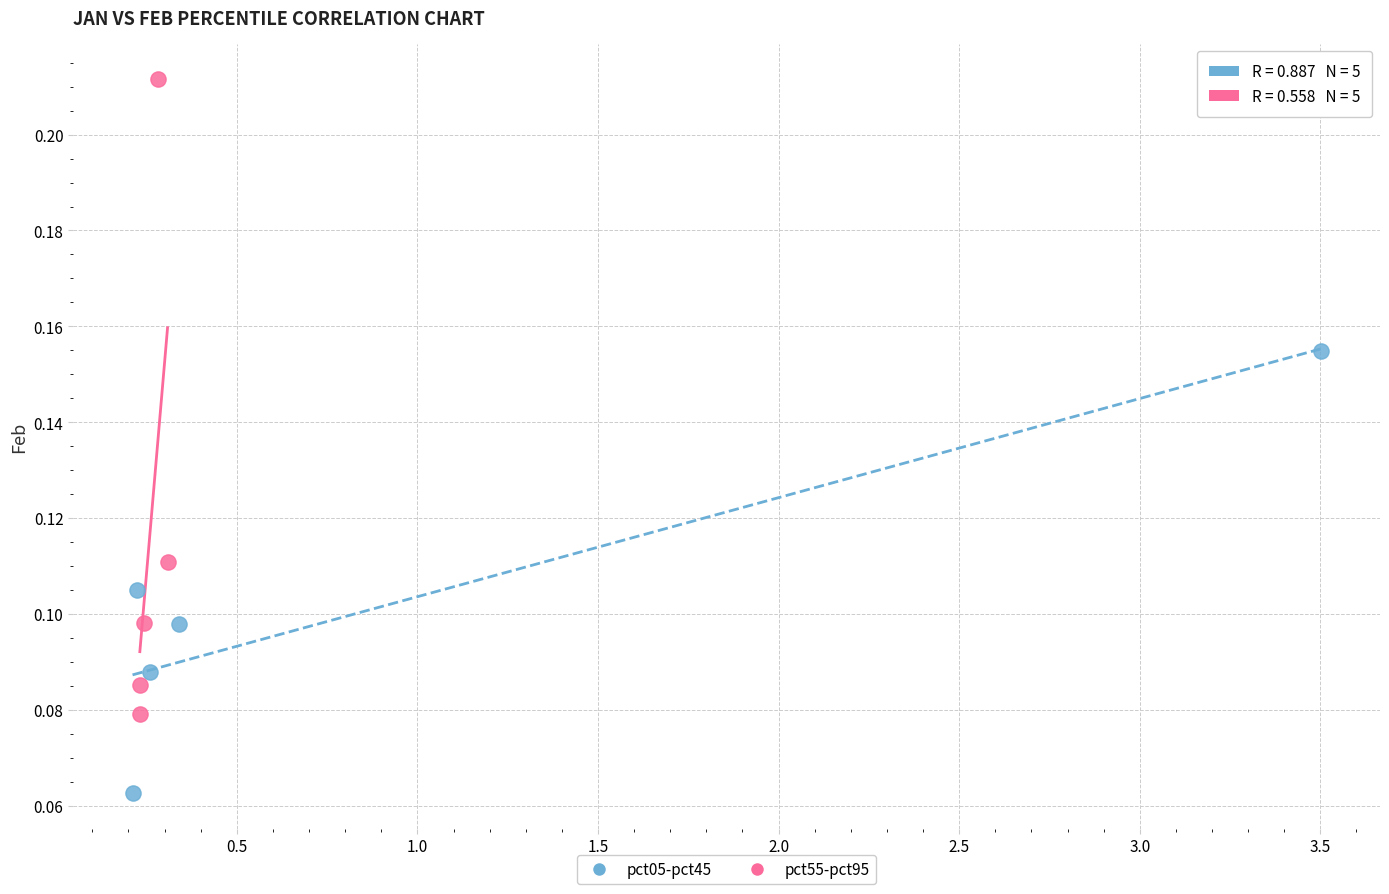

Which series reaches the minimum Y coordinate?

pct05-pct45